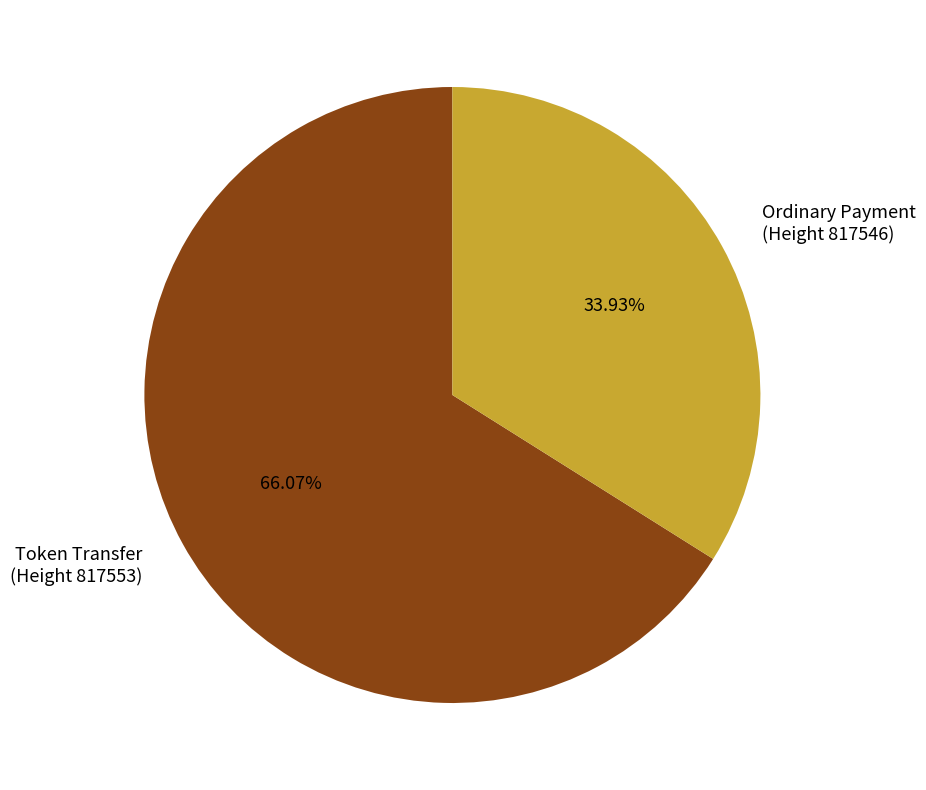

How many segments does this pie chart have?

2